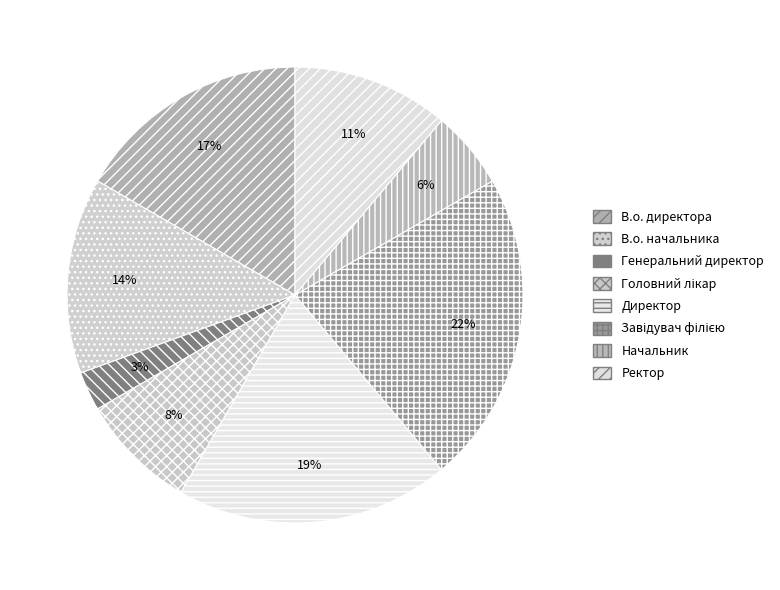

To the nearest percent, what portion does Директор represent?

19%